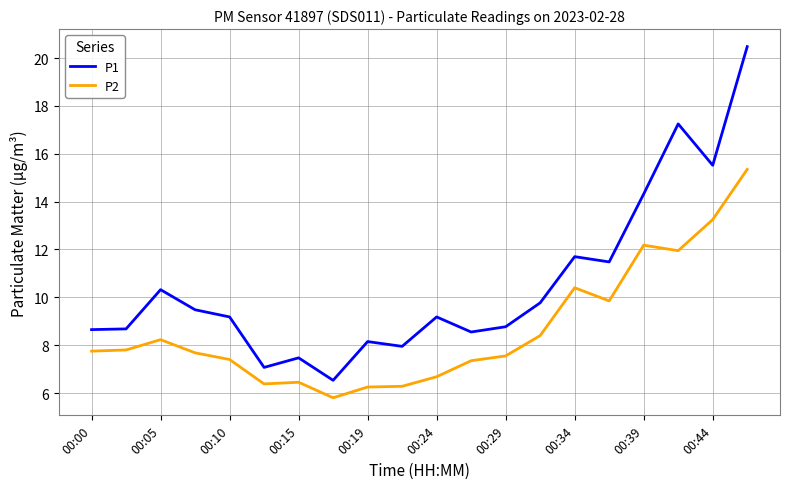

What is the minimum value shown in the chart?

5.8